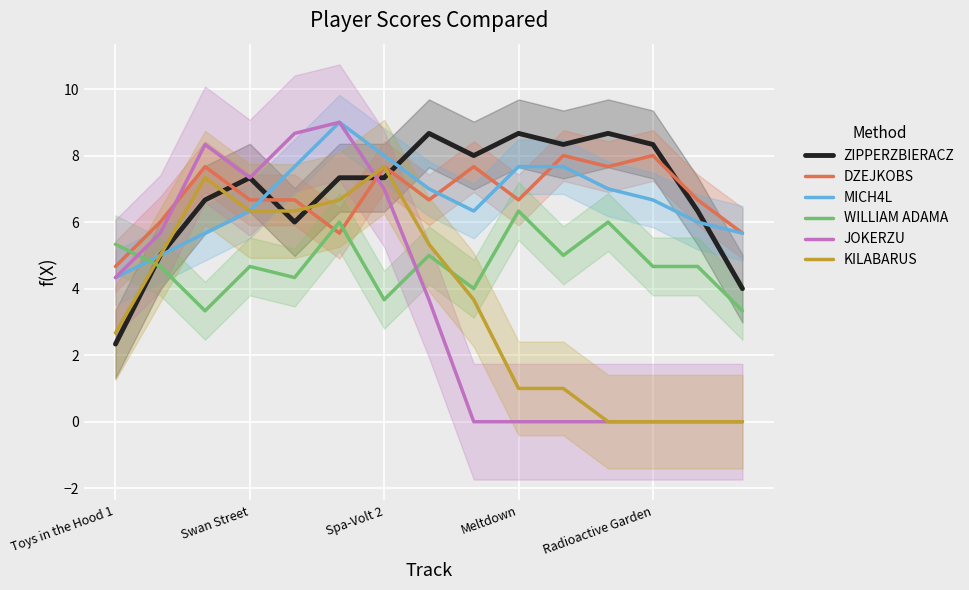

In ZIPPERZBIERACZ, how many points are lower than both neighbors (excluding endpoints)?

3